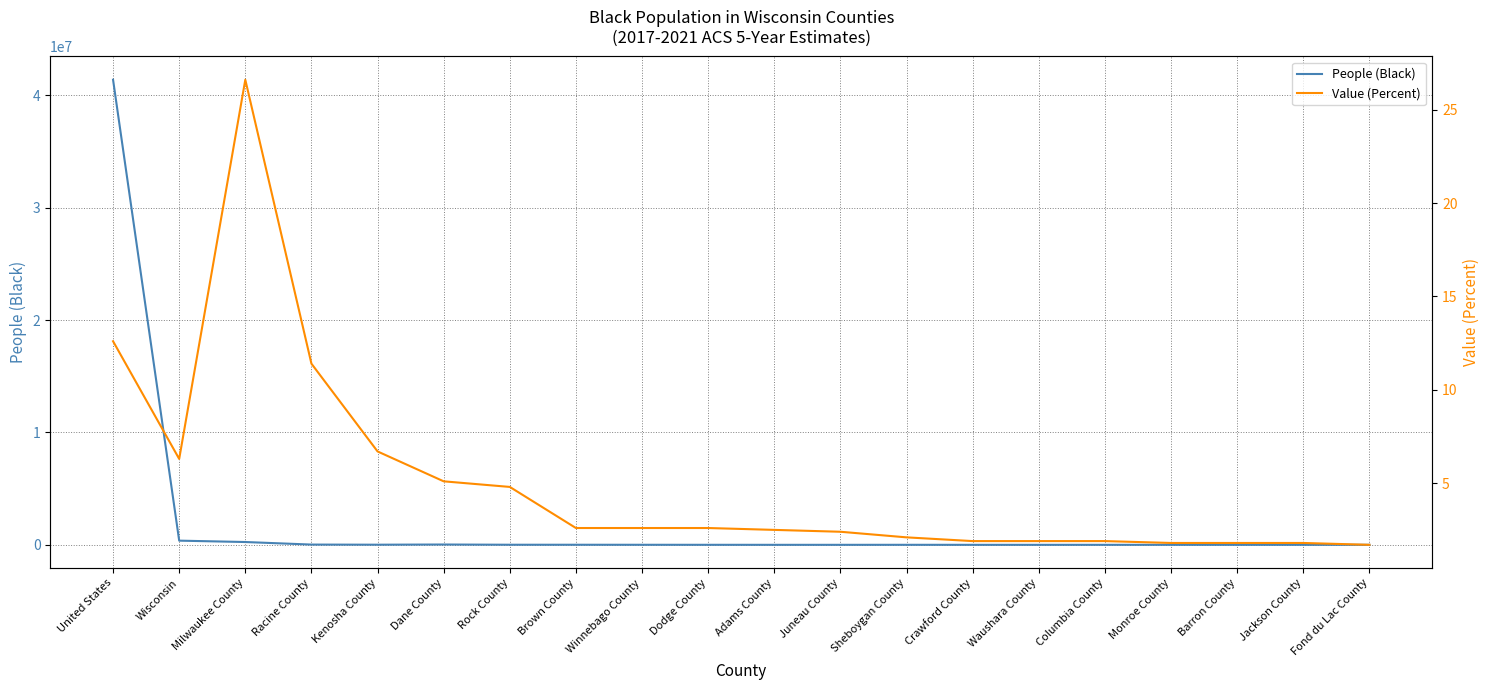

Between Fond du Lac County and Racine County, which is larger?

Racine County